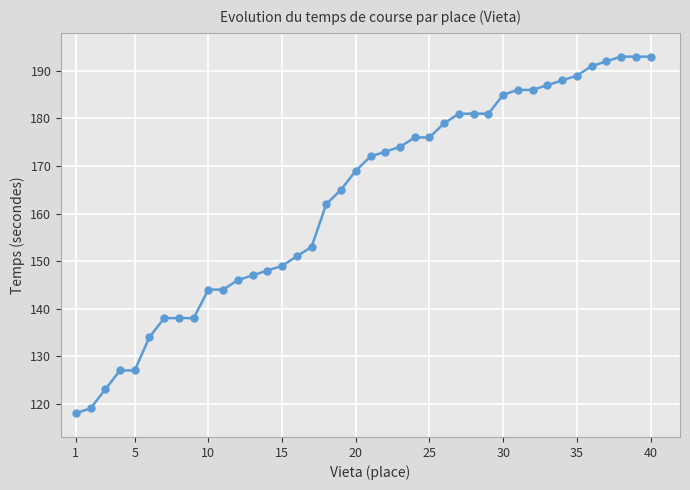

What is the maximum value shown in the chart?

193